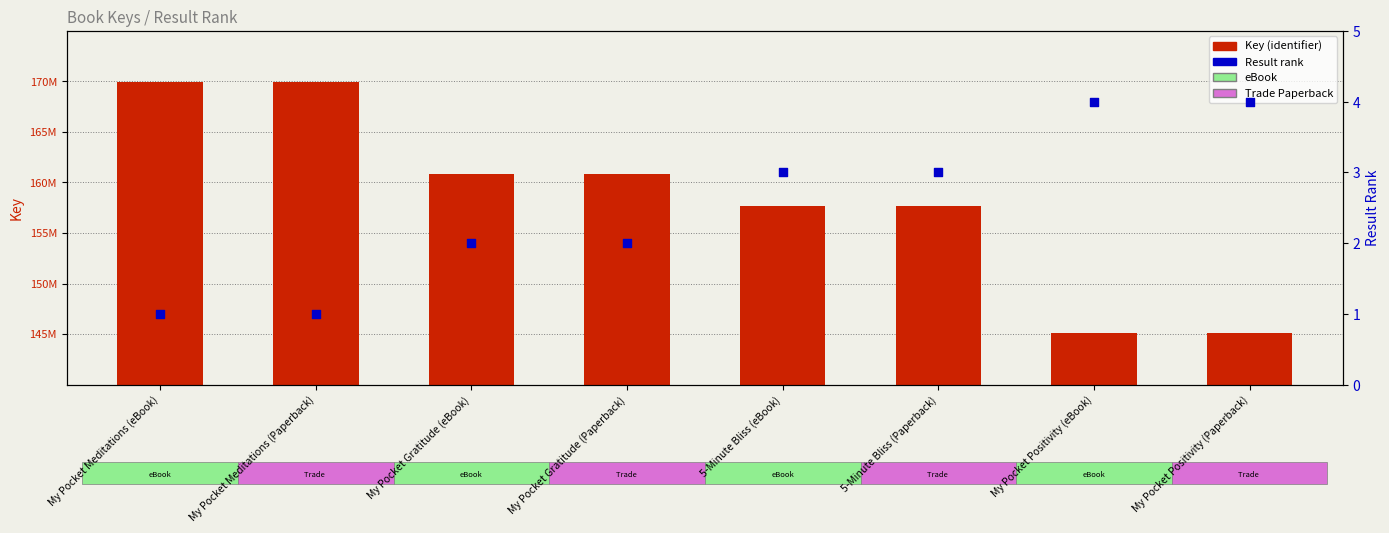

At how many categories does at least one series exceed 132766249?

8